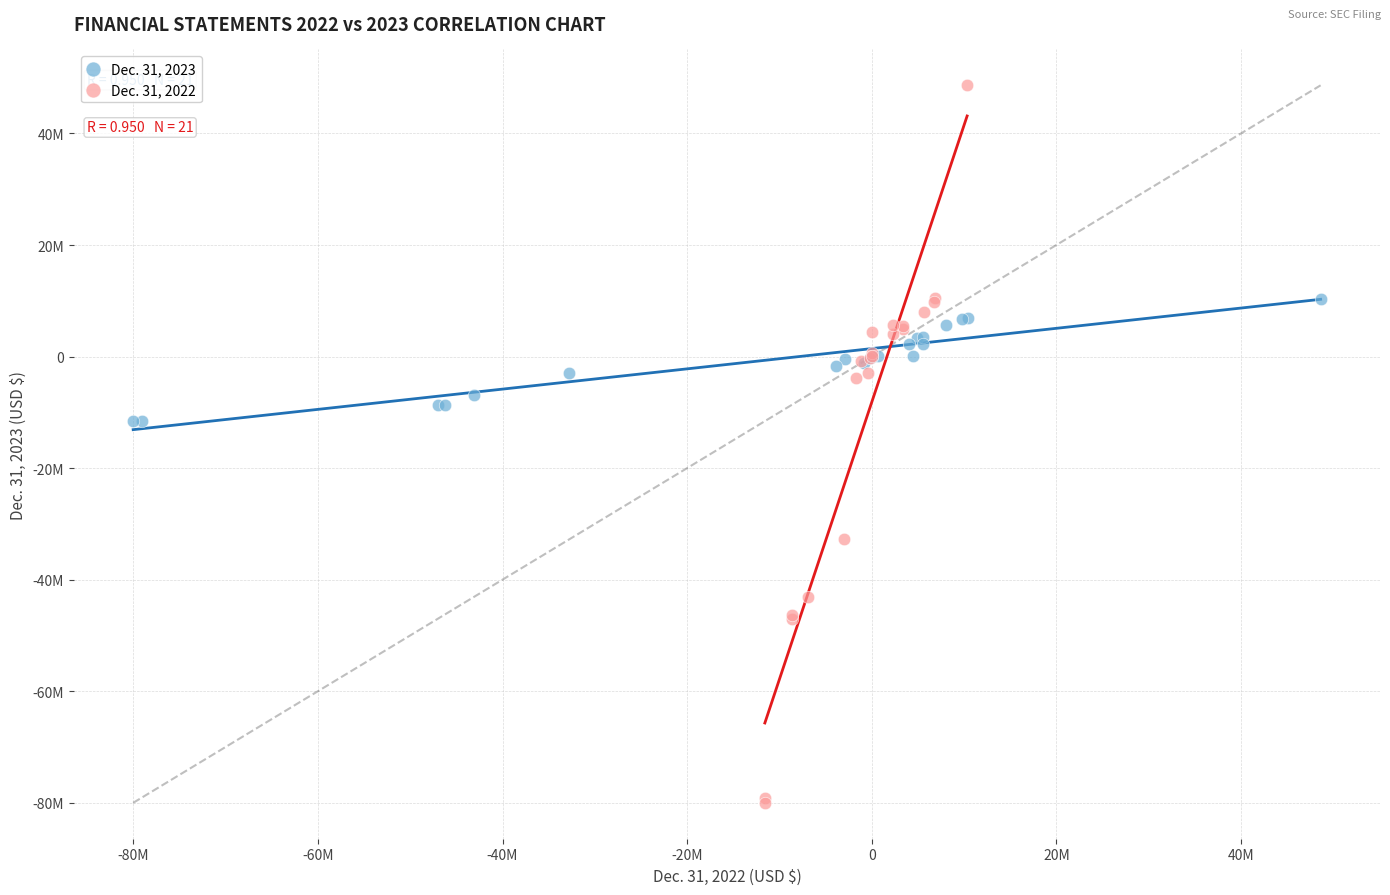

Which series has the widest spread of Y values?

Dec. 31, 2022